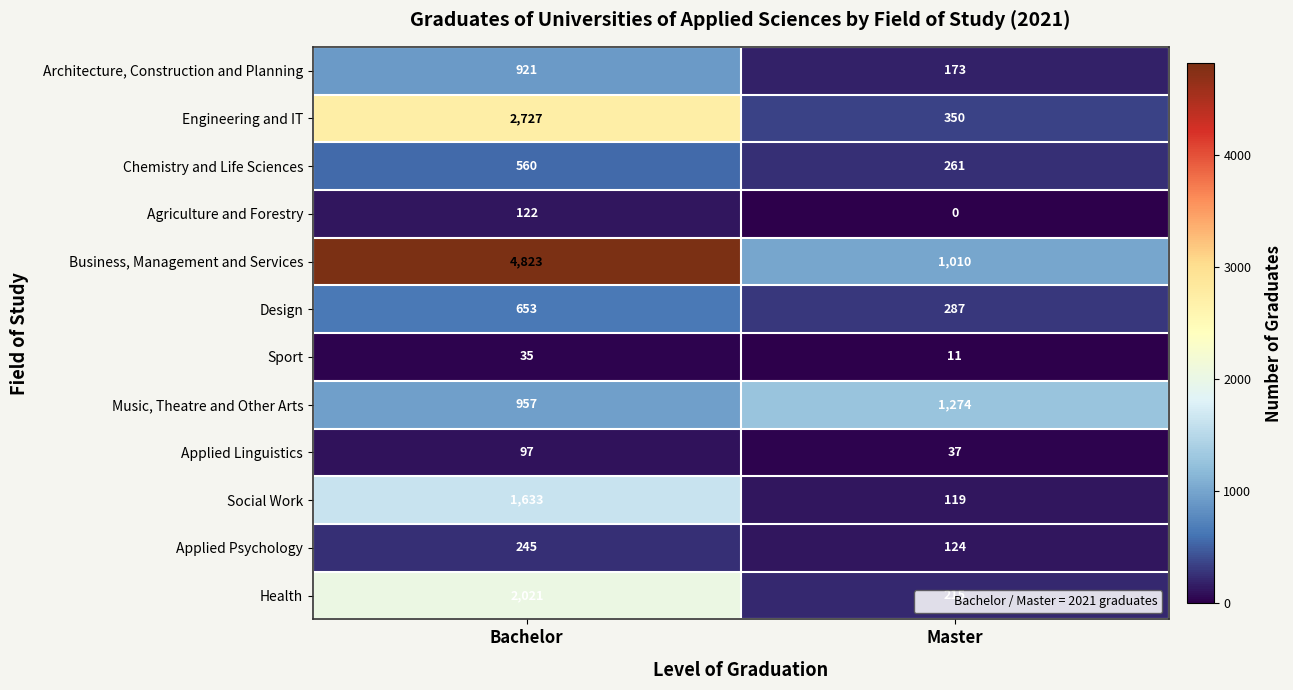

The Applied Psychology series shows 174 at Master. True or false?

False